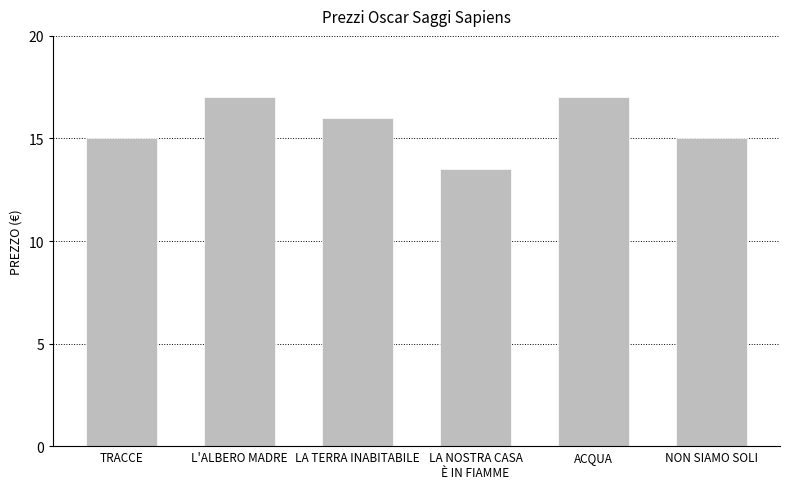

Is it true that the value at LA NOSTRA CASA
È IN FIAMME is 13.5?

True